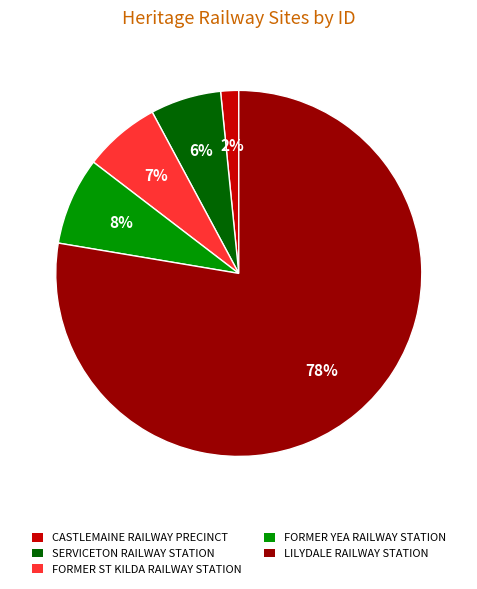

How many slices are in this pie chart?

5